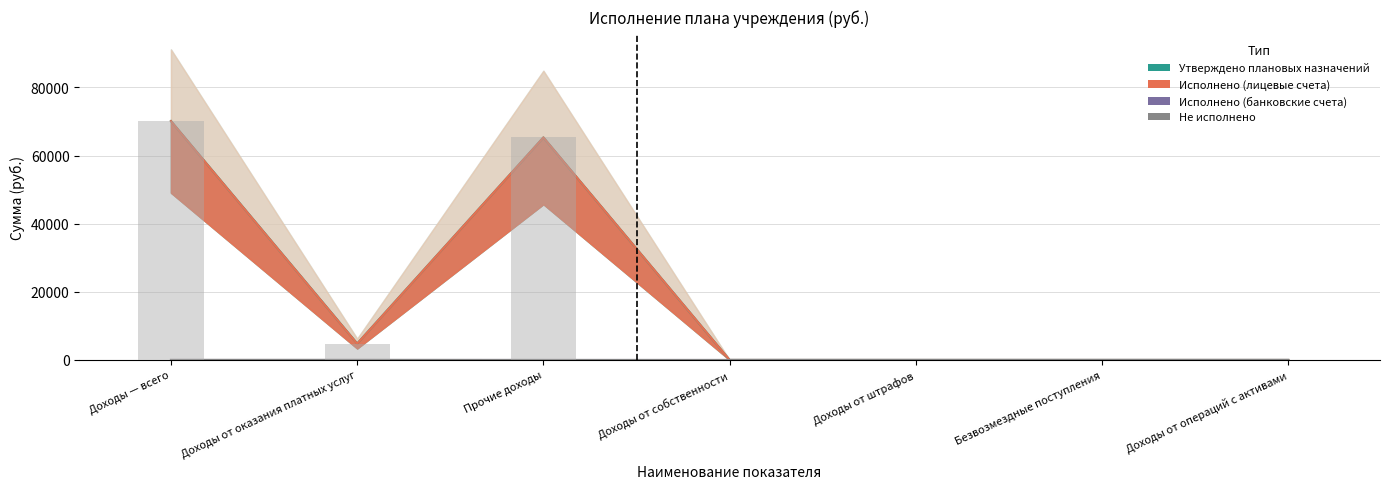

What is the label of the 4th bar from the left?

Доходы от собственности